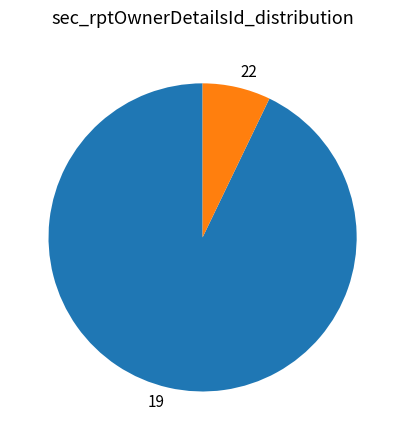

Count the number of slices in the pie.

2